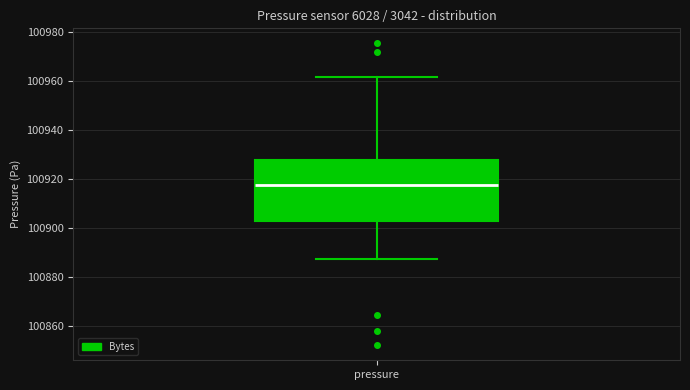

Transcribe this box plot: give where the median line is, the range the box spans, and where the two whiskers end, as read against the y-axis. The values are not printed on the chart, so give them approximately, as read against the axis.

median 100918, box 100902 to 100928, whiskers 100888 to 100962